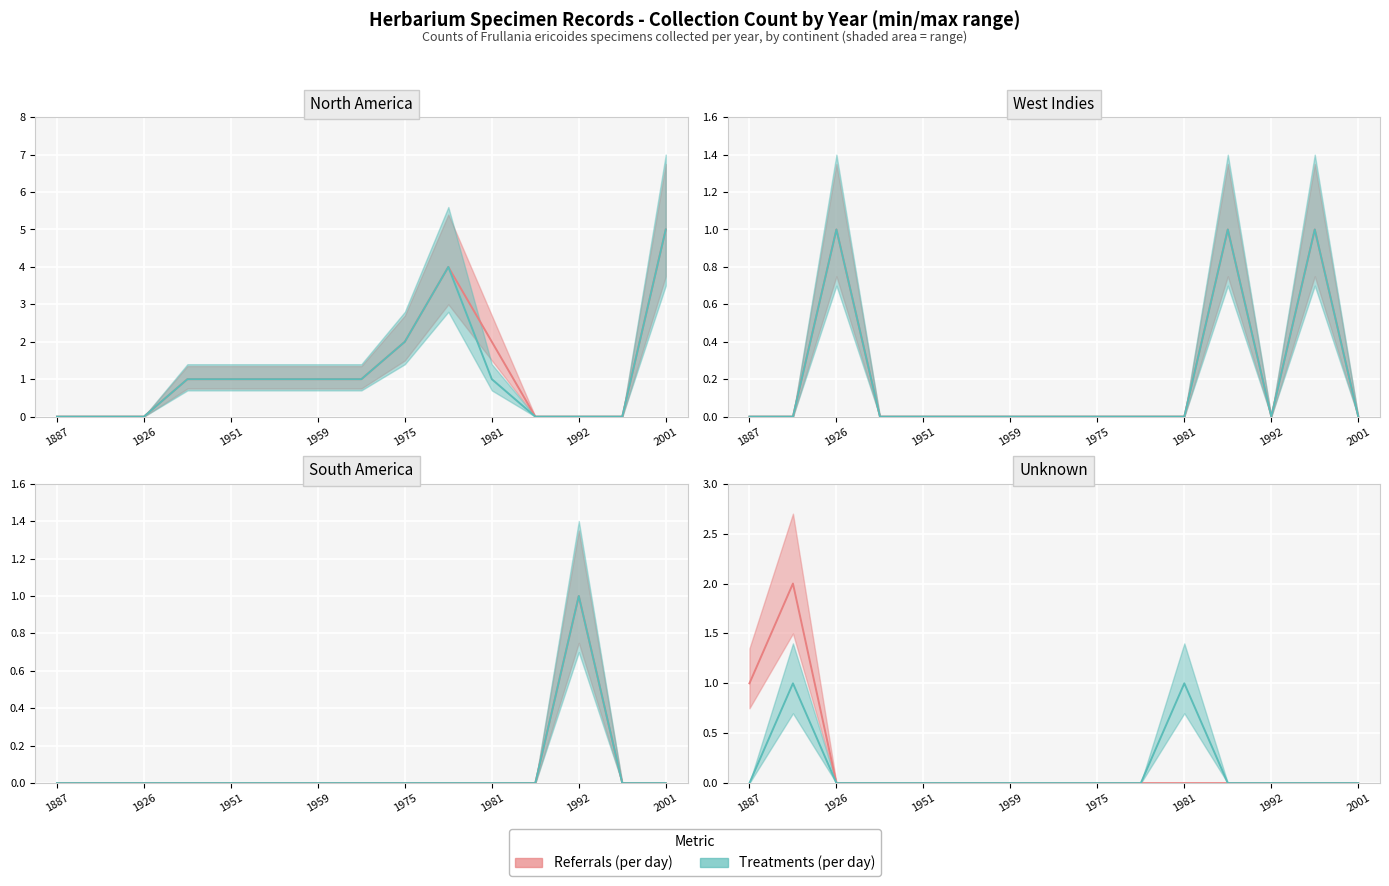

What are all the series names shown in the legend?

Referrals (per day), Treatments (per day)